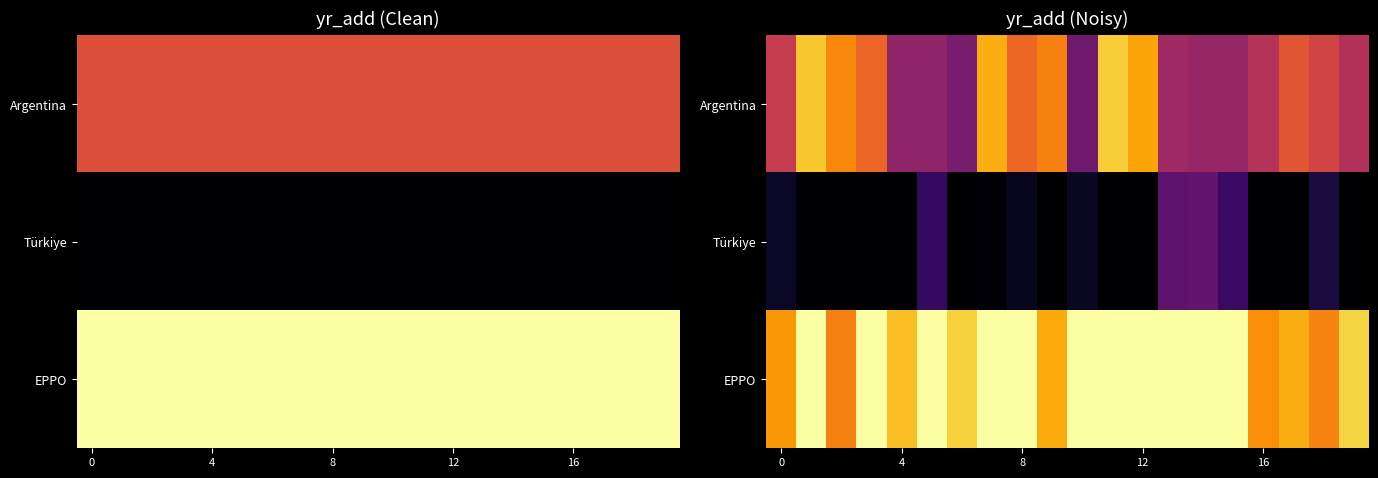

List the series in order of their overall mean, highest first.

EPPO, Argentina, Türkiye